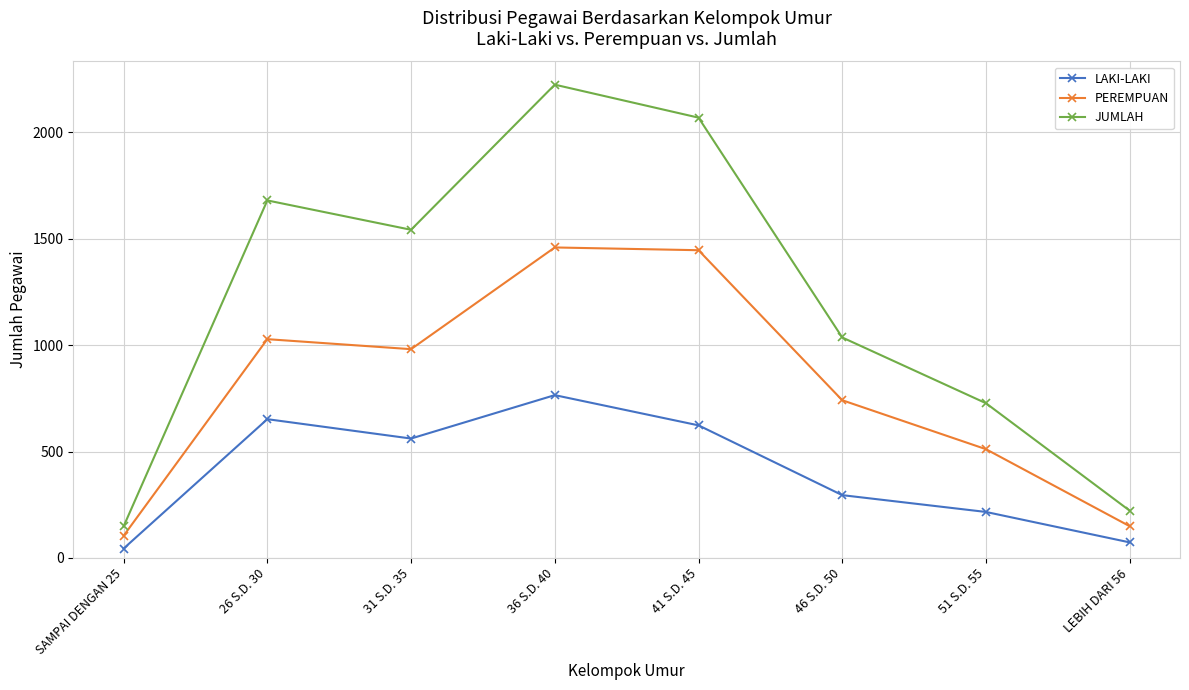

Is it true that LAKI-LAKI equals 295 at 46 S.D. 50?

True